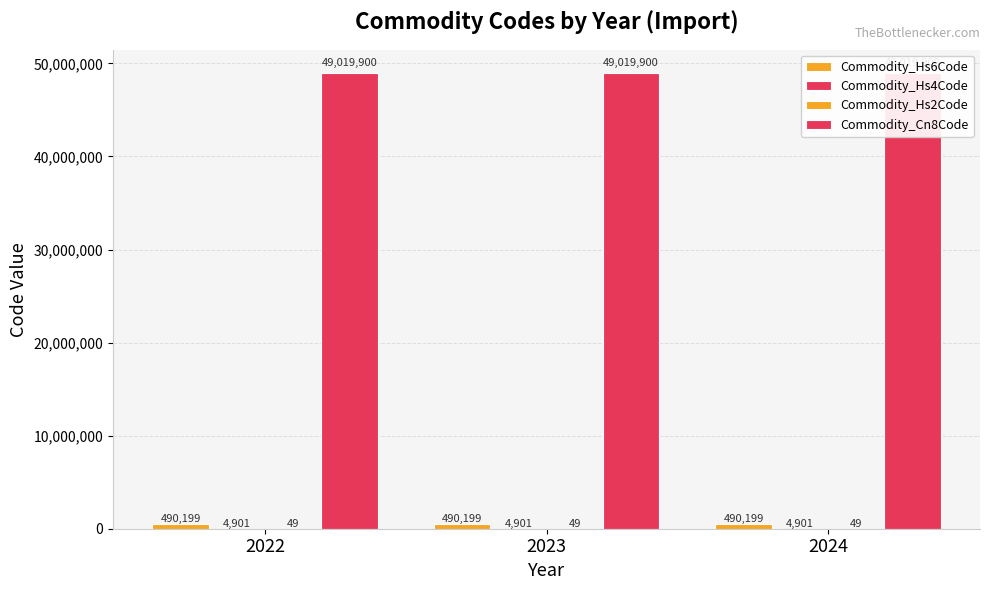

What are all the series names shown in the legend?

Commodity_Hs6Code, Commodity_Hs4Code, Commodity_Hs2Code, Commodity_Cn8Code